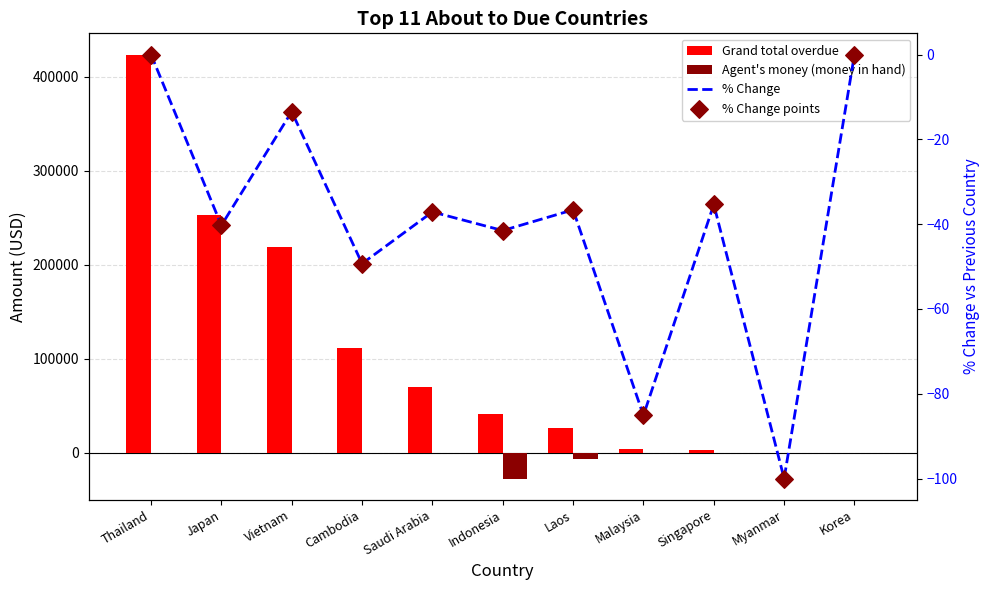

What are all the series names shown in the legend?

Grand total overdue, Agent's money (money in hand), % Change, % Change points